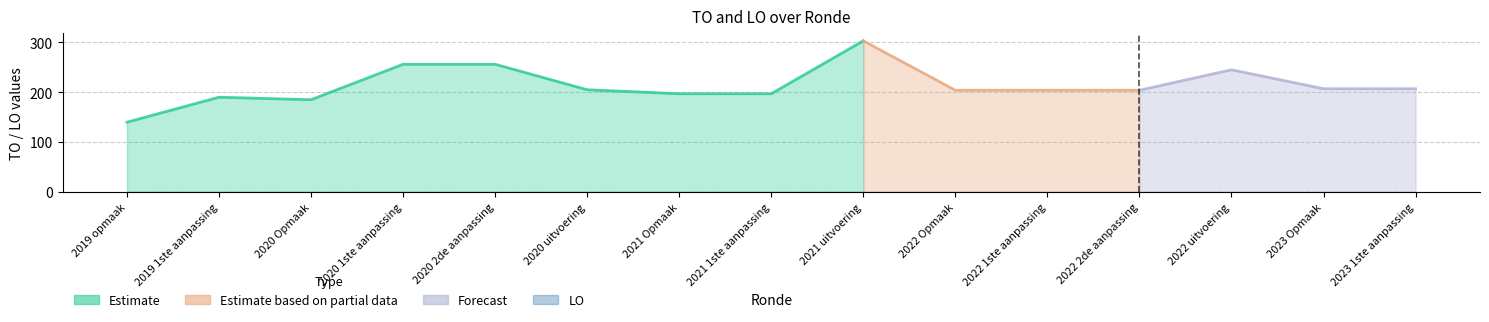

Reading left to right, extract all data points from this chart.

TO: 140	190	185	256	256	205	197	197	303	204	204	204	245	207	207
LO: 0	0	0	0	0	0	0	0	0	0	0	0	0	0	0